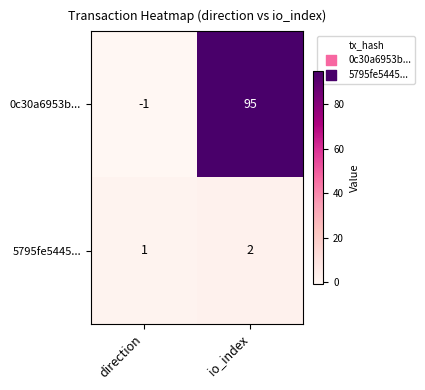

Rank the series by their average value, from highest to lowest.

0c30a6953b..., 5795fe5445...